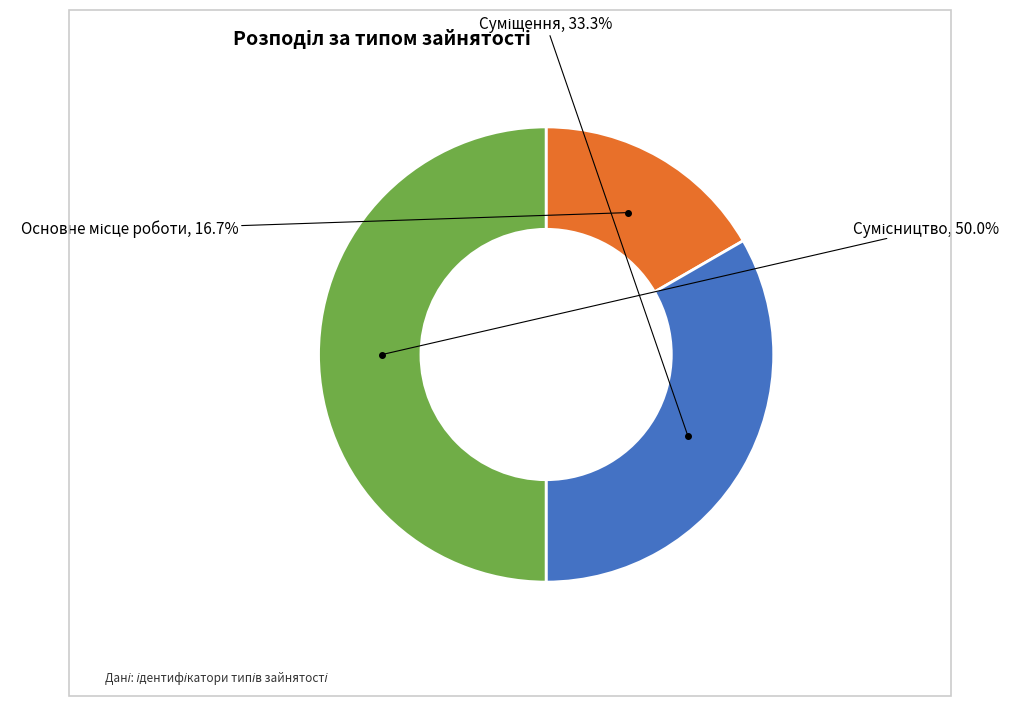

Which has a higher value, Основне місце роботи or Суміщення?

Суміщення